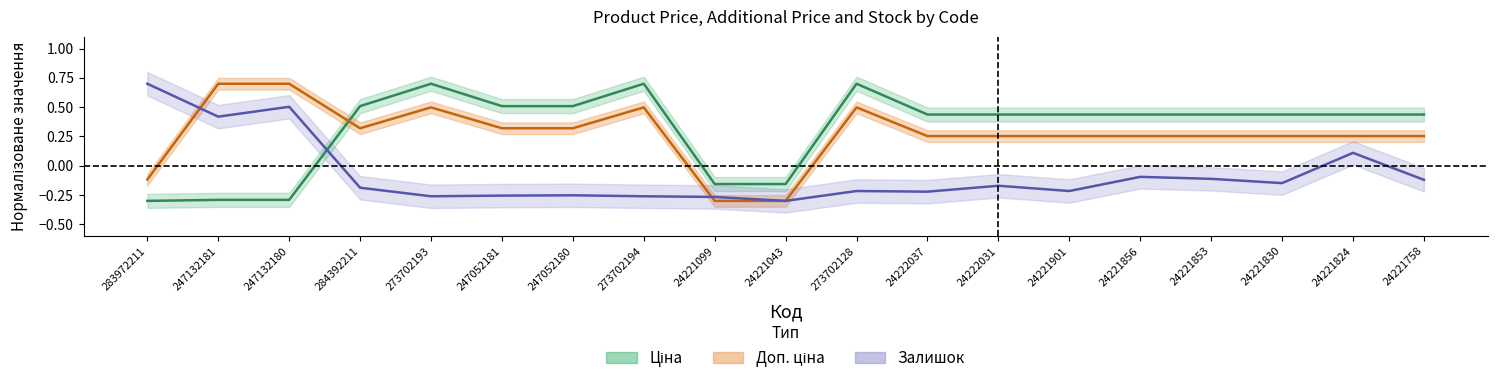

Reading right to left, transcribe all the data shown in this chart.

Ціна: 24221758=0.4	24221824=0.4	24221830=0.4	24221853=0.4	24221856=0.4	24221901=0.4	24222031=0.4	24222037=0.4	273702128=0.7	24221043=-0.2	24221099=-0.2	273702194=0.7	247052180=0.5	247052181=0.5	273702193=0.7	284392211=0.5	247132180=-0.3	247132181=-0.3	283972211=-0.3
Доп. ціна: 24221758=0.3	24221824=0.3	24221830=0.3	24221853=0.3	24221856=0.3	24221901=0.3	24222031=0.3	24222037=0.3	273702128=0.5	24221043=-0.3	24221099=-0.3	273702194=0.5	247052180=0.3	247052181=0.3	273702193=0.5	284392211=0.3	247132180=0.7	247132181=0.7	283972211=-0.1
Залишок: 24221758=-0.1	24221824=0.1	24221830=-0.1	24221853=-0.1	24221856=-0.1	24221901=-0.2	24222031=-0.2	24222037=-0.2	273702128=-0.2	24221043=-0.3	24221099=-0.3	273702194=-0.3	247052180=-0.3	247052181=-0.3	273702193=-0.3	284392211=-0.2	247132180=0.5	247132181=0.4	283972211=0.7